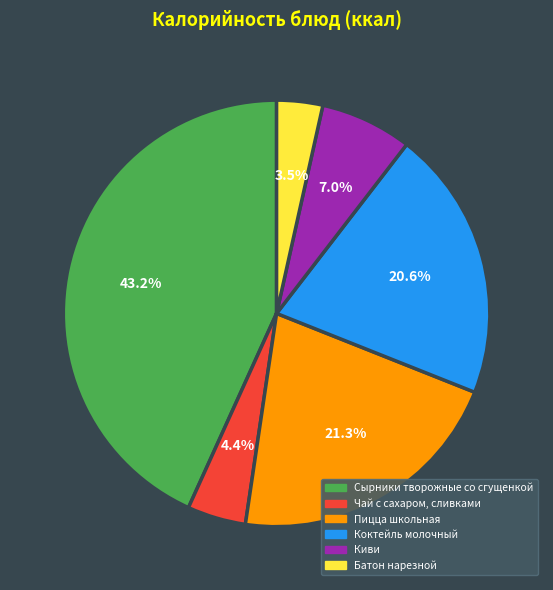

How many slices are in this pie chart?

6